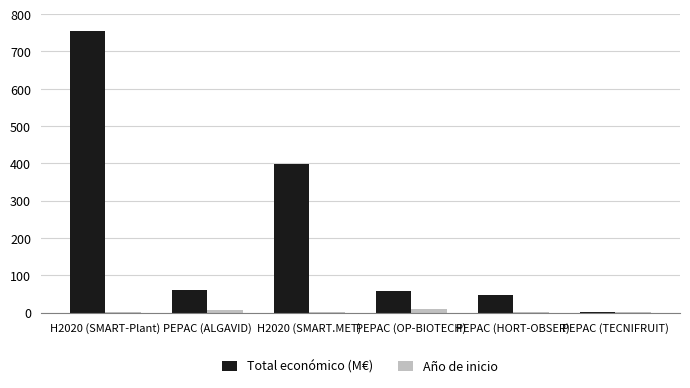

Are the bars grouped side by side (vs. stacked)?

Yes